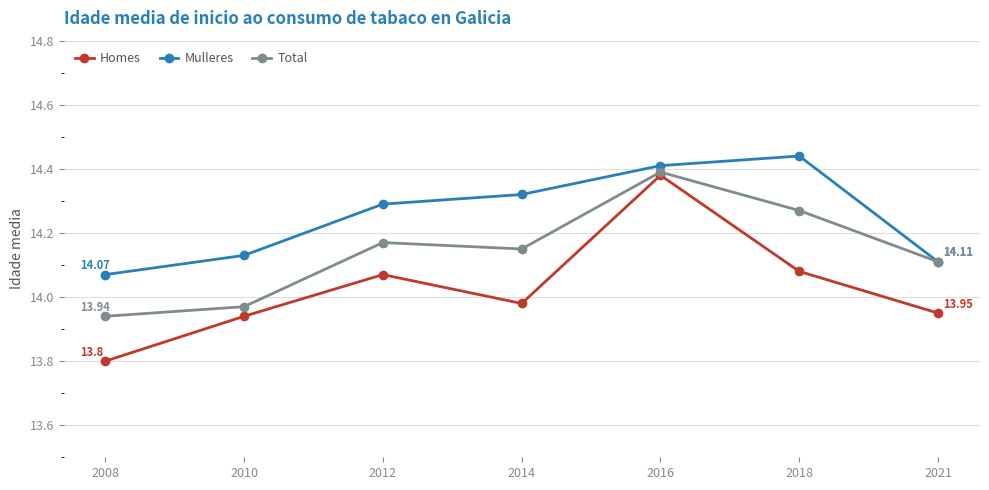

Where is Mulleres nearest to the value 14?

2008